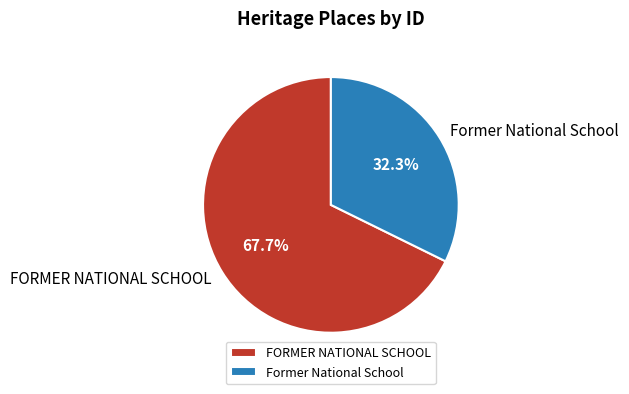

Is it true that Former National School is 39% of the pie?

False